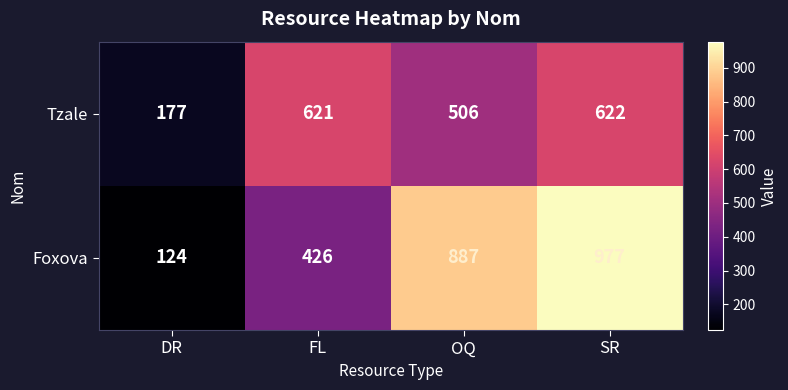

Read the Foxova value at FL, to the nearest 50.

450